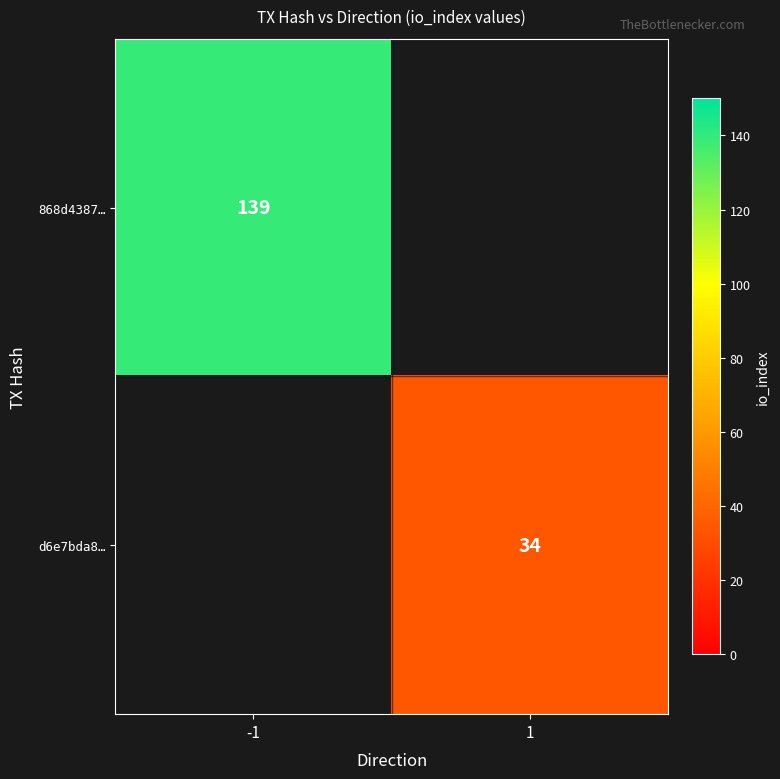

Is the value of 868d4387… at -1 greater than the value of d6e7bda8… at 1?

Yes